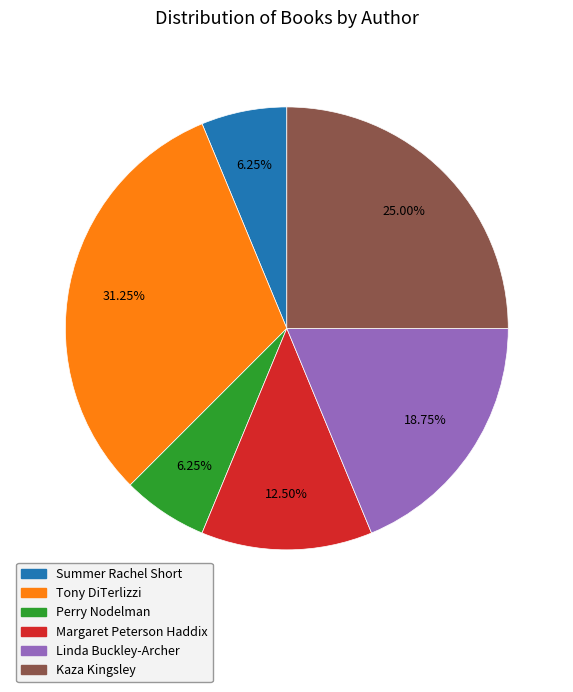

Does Summer Rachel Short represent more than half of the total?

No